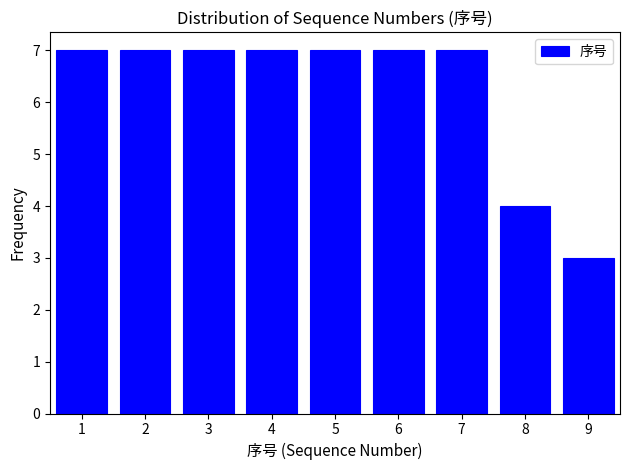

Reading left to right, extract all data points from this chart.

1=7	2=7	3=7	4=7	5=7	6=7	7=7	8=4	9=3